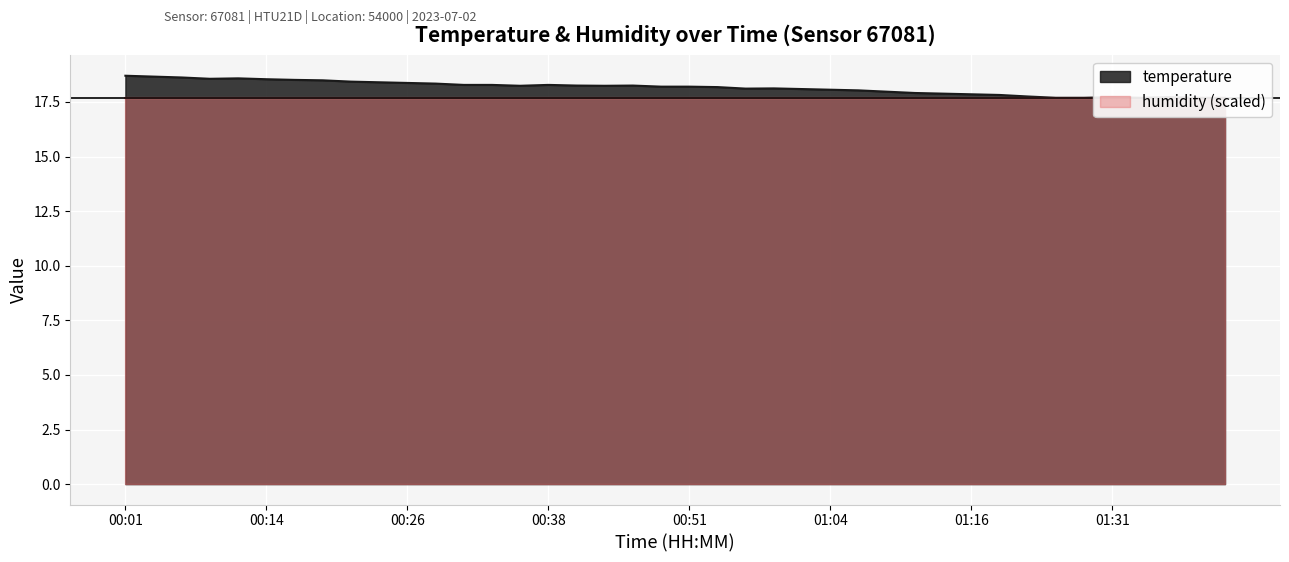

Reading left to right, extract all data points from this chart.

00:01=18.7	00:04=18.7	00:06=18.6	00:09=18.6	00:11=18.6	00:14=18.5	00:16=18.5	00:19=18.5	00:21=18.4	00:24=18.4	00:26=18.4	00:28=18.3	00:31=18.3	00:33=18.3	00:36=18.2	00:38=18.3	00:41=18.2	00:43=18.2	00:46=18.2	00:48=18.2	00:51=18.2	00:53=18.2	00:56=18.1	00:58=18.1	01:01=18.1	01:04=18.1	01:06=18.0	01:09=18.0	01:11=17.9	01:14=17.9	01:16=17.9	01:19=17.8	01:21=17.8	01:24=17.7	01:26=17.7	01:31=17.7	01:34=17.7	01:36=17.7	01:39=17.7	01:41=17.7